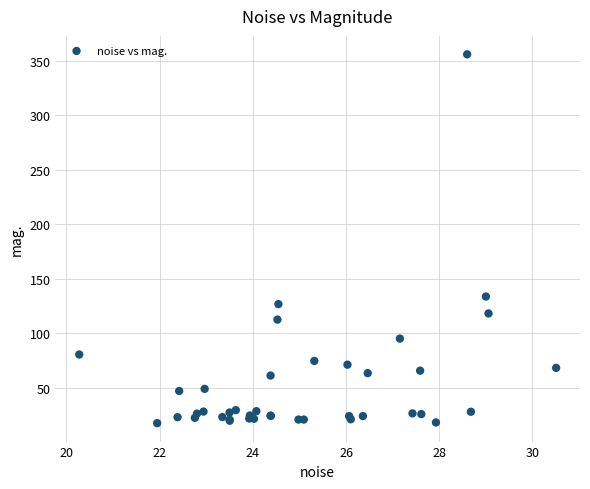

What Y value in the scatter plot is closest to 186?

133.9